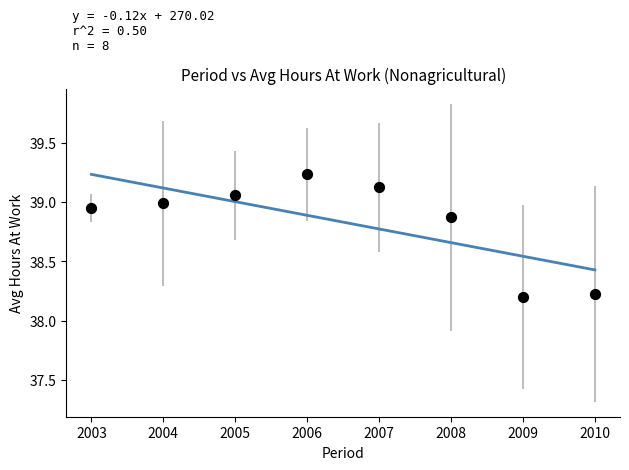

What is the range of X values (max minus min)?

7.0